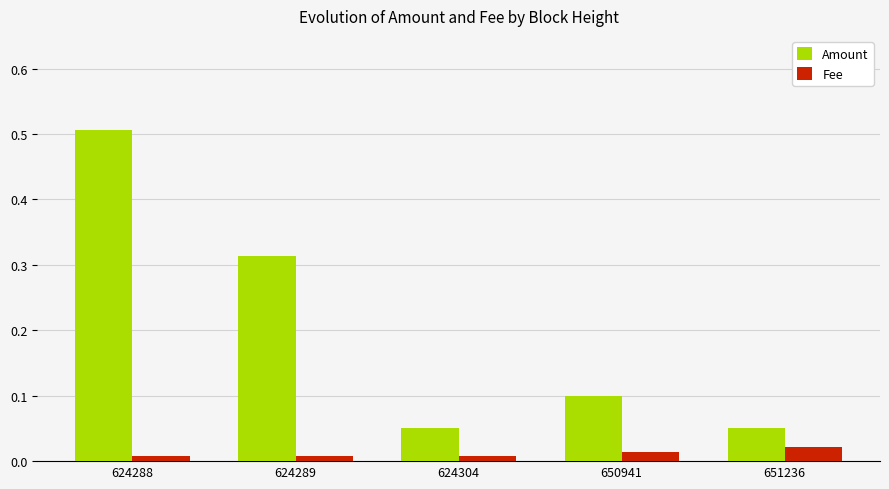

List the series in order of their overall mean, lowest first.

Fee, Amount